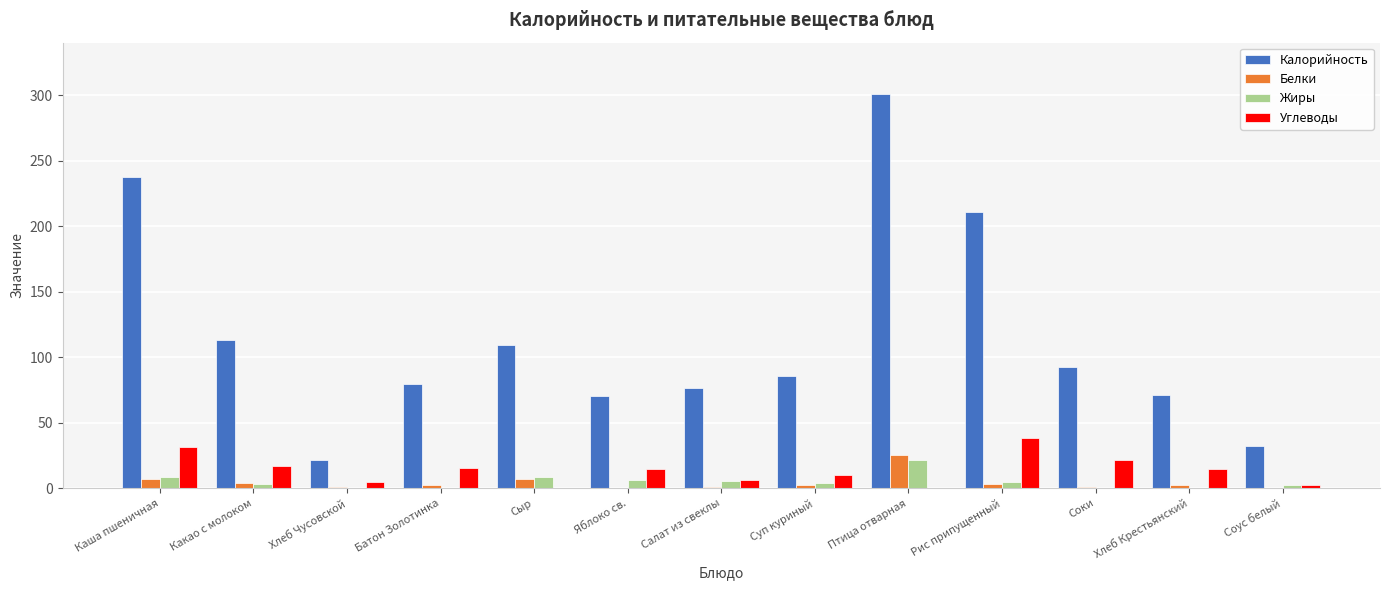

Which series has the largest total across all categories?

Калорийность